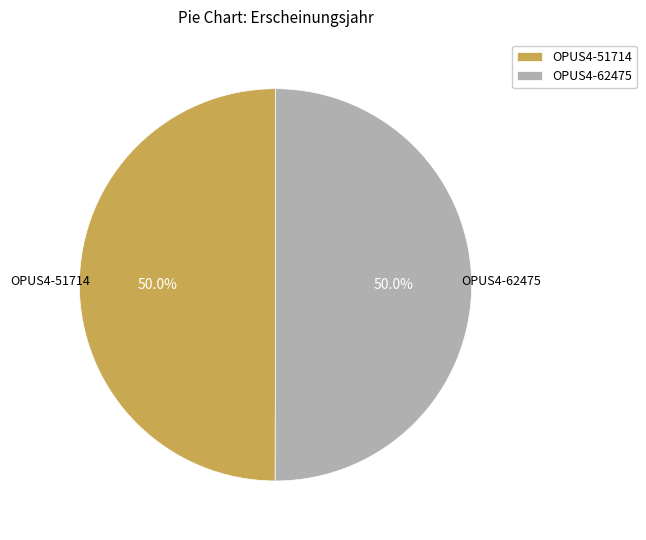

What is the ratio of the value at OPUS4-62475 to the value at OPUS4-51714?

1.0